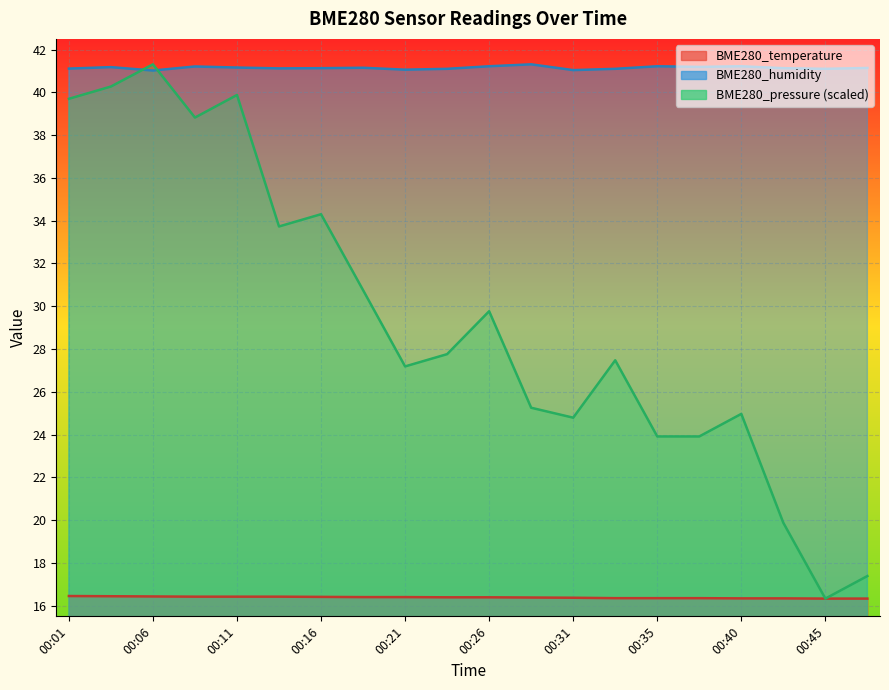

Rank the series by their maximum value, from lowest to highest.

BME280_temperature, BME280_humidity, BME280_pressure